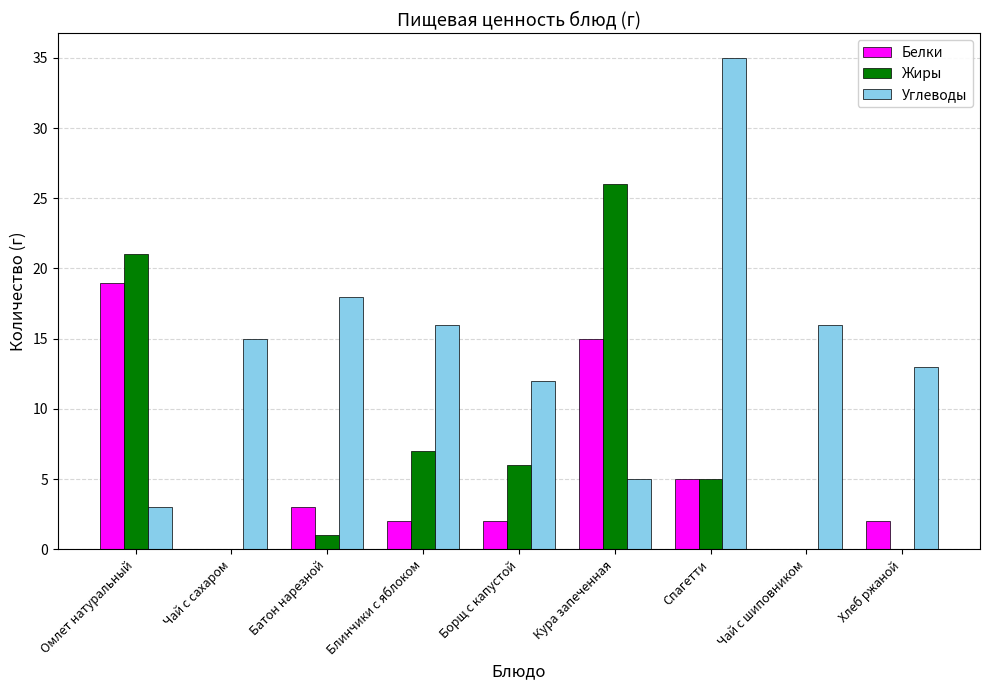

Is it true that Углеводы equals 21 at Хлеб ржаной?

False